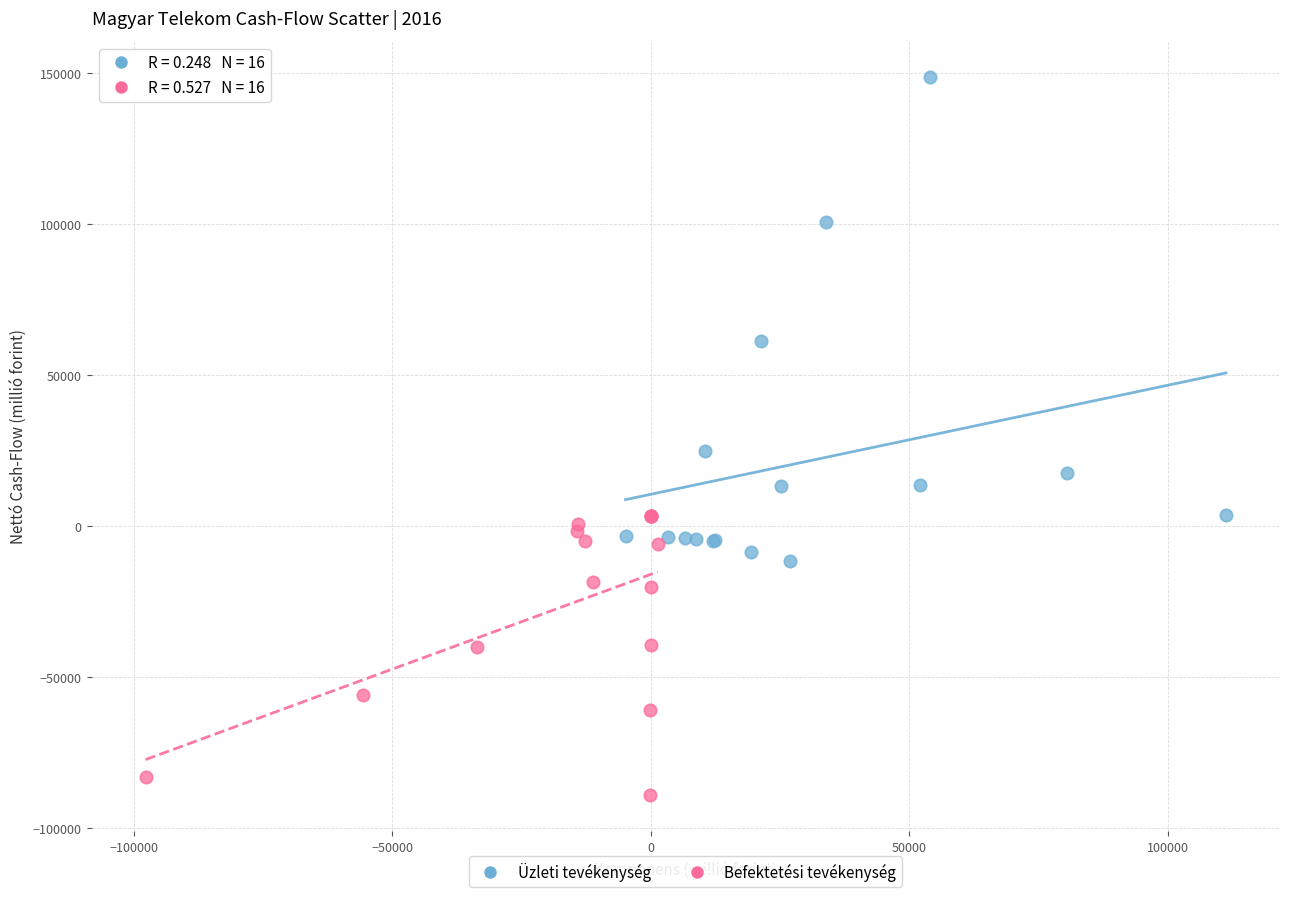

Which series reaches the minimum Y coordinate?

Befektetési tevékenység